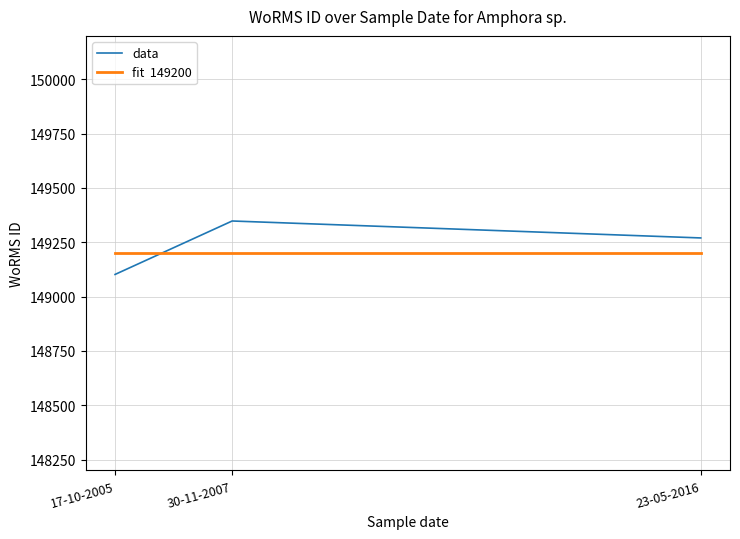

What is the spread (max minus min) of values at 17-10-2005?

98